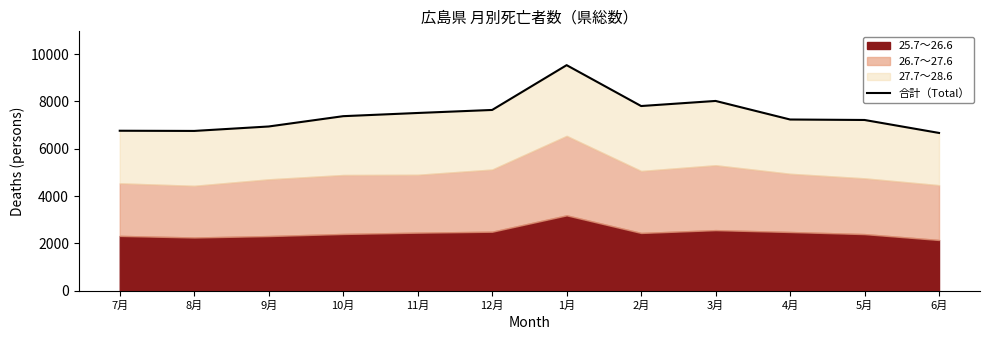

Reading left to right, transcribe all the data shown in this chart.

6762	6754	6942	7378	7513	7641	9535	7807	8022	7237	7217	6669